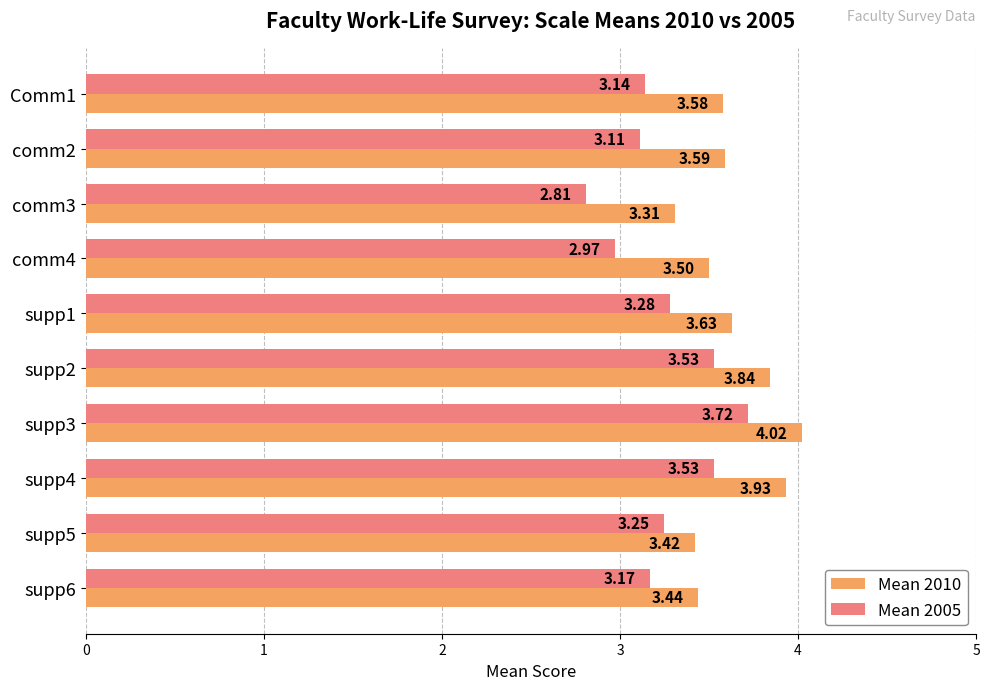

What is the difference between the maximum and minimum values in the Mean 2005 series?

0.9